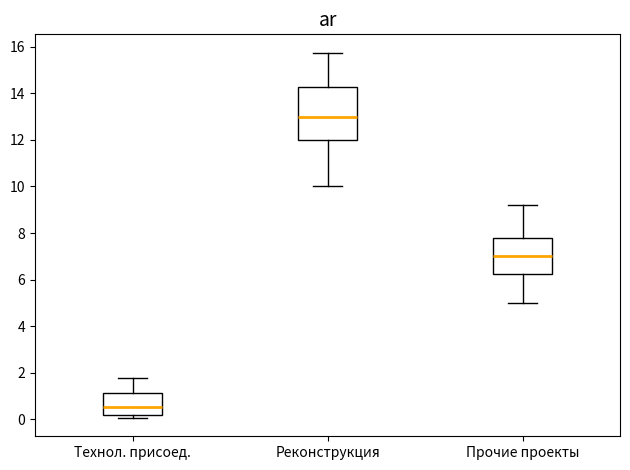

Reading left to right, transcribe this box plot: for each box, give where its median line is, the range the box spans, and where its two whiskers end, as read against the y-axis. The values are not printed on the chart, so give them approximately, as read against the axis.

Технол. присоед.: median 0.6, box 0.2 to 1.2, whiskers 0.0 to 1.8
Реконструкция: median 13.0, box 12.0 to 14.2, whiskers 10.0 to 15.8
Прочие проекты: median 7.0, box 6.2 to 7.8, whiskers 5.0 to 9.2